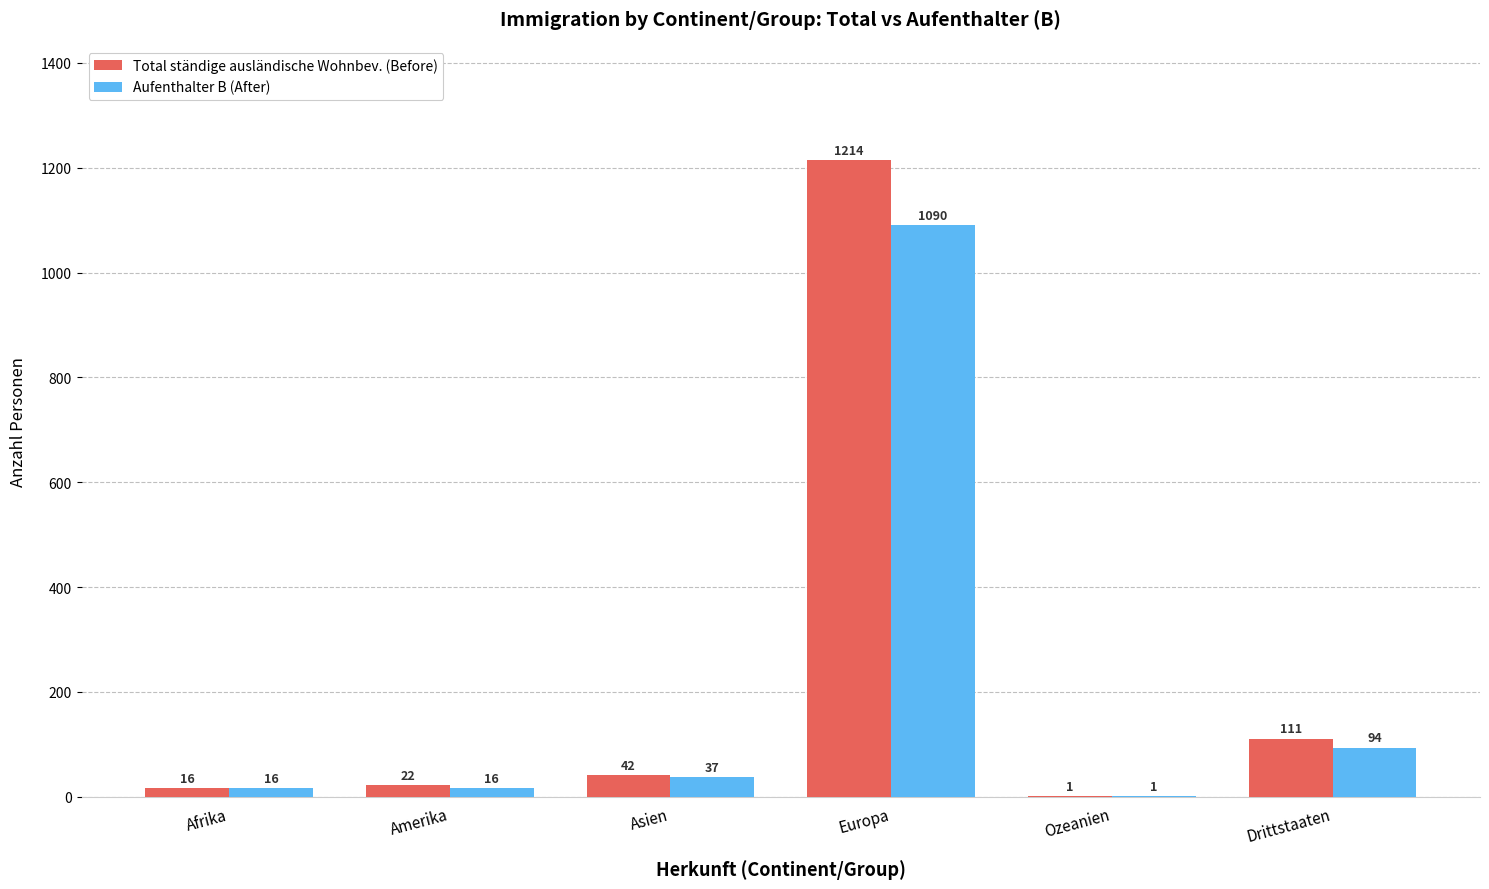

What is the average value of the Total ständige ausländische Wohnbev. (Before) series?

234